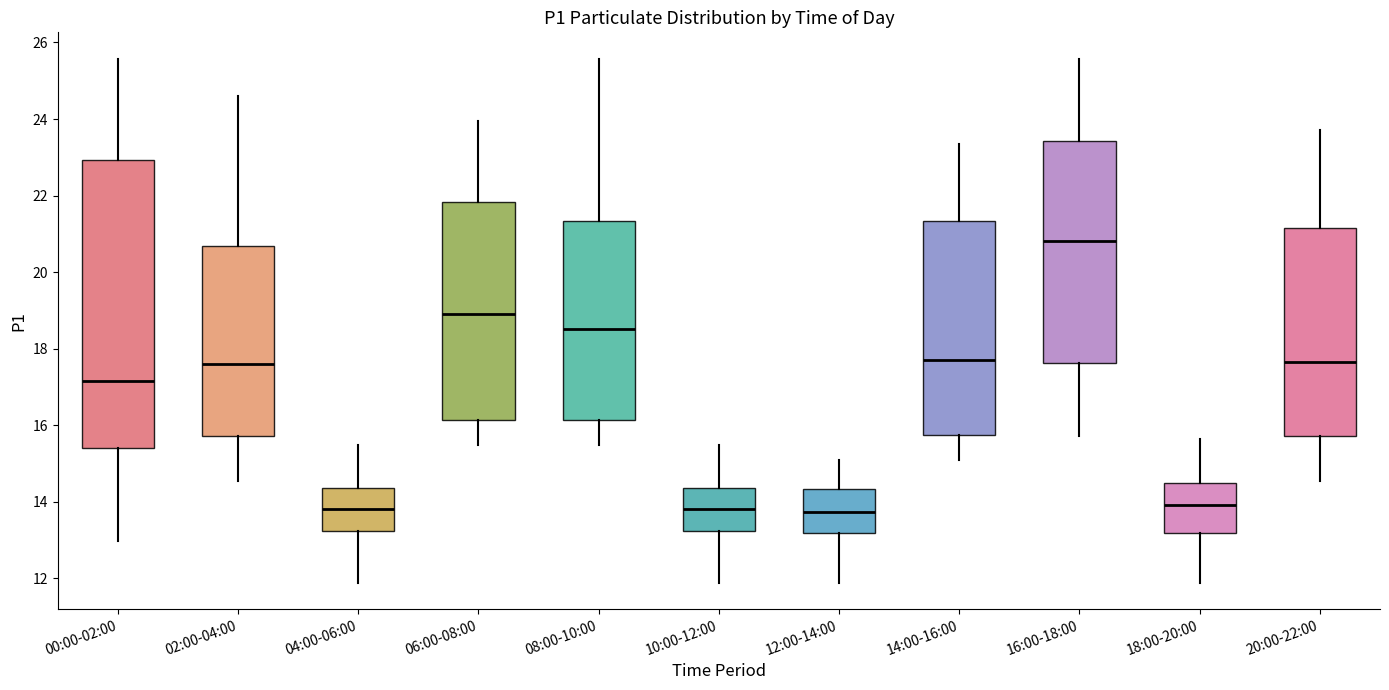

Reading left to right, transcribe this box plot: for each box, give where its median line is, the range the box spans, and where its two whiskers end, as read against the y-axis. The values are not printed on the chart, so give them approximately, as read against the axis.

00:00-02:00: median 17.2, box 15.4 to 23.0, whiskers 13.0 to 25.6
02:00-04:00: median 17.6, box 15.8 to 20.6, whiskers 14.6 to 24.6
04:00-06:00: median 13.8, box 13.2 to 14.4, whiskers 11.8 to 15.4
06:00-08:00: median 19.0, box 16.2 to 21.8, whiskers 15.4 to 24.0
08:00-10:00: median 18.6, box 16.2 to 21.4, whiskers 15.4 to 25.6
10:00-12:00: median 13.8, box 13.2 to 14.4, whiskers 11.8 to 15.4
12:00-14:00: median 13.8, box 13.2 to 14.4, whiskers 11.8 to 15.2
14:00-16:00: median 17.8, box 15.8 to 21.4, whiskers 15.2 to 23.4
16:00-18:00: median 20.8, box 17.6 to 23.4, whiskers 15.8 to 25.6
18:00-20:00: median 14.0, box 13.2 to 14.4, whiskers 11.8 to 15.6
20:00-22:00: median 17.6, box 15.8 to 21.2, whiskers 14.6 to 23.8